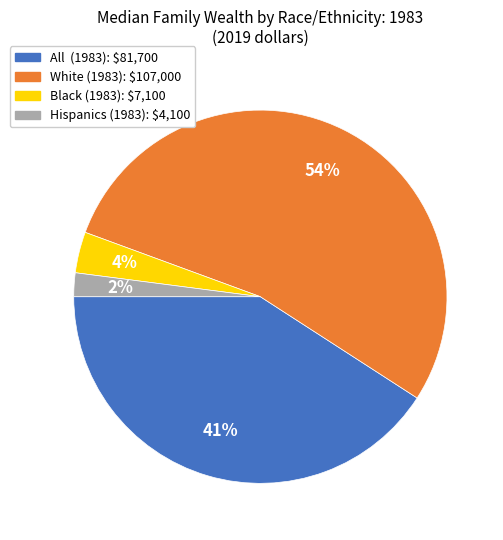

Is there a majority slice in this chart?

Yes